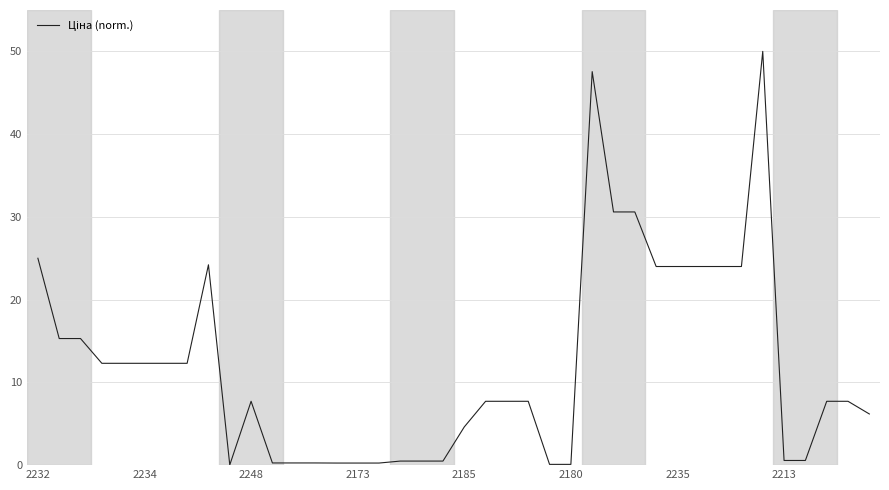

What is the difference between the maximum and minimum values?

50.0